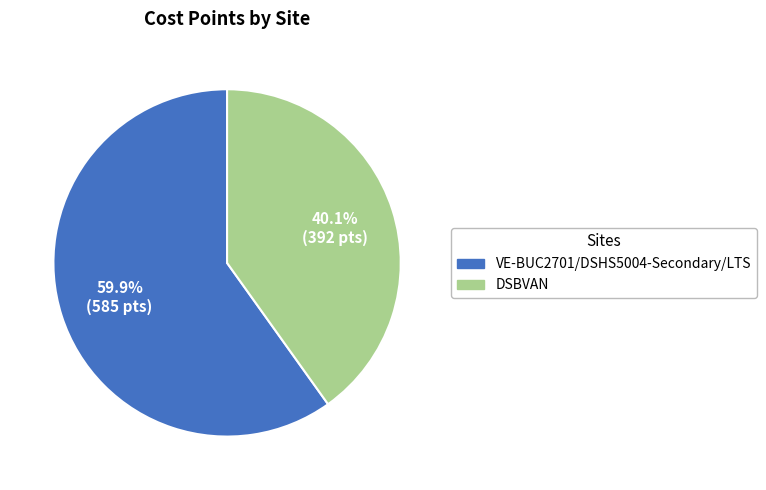

How many segments does this pie chart have?

2